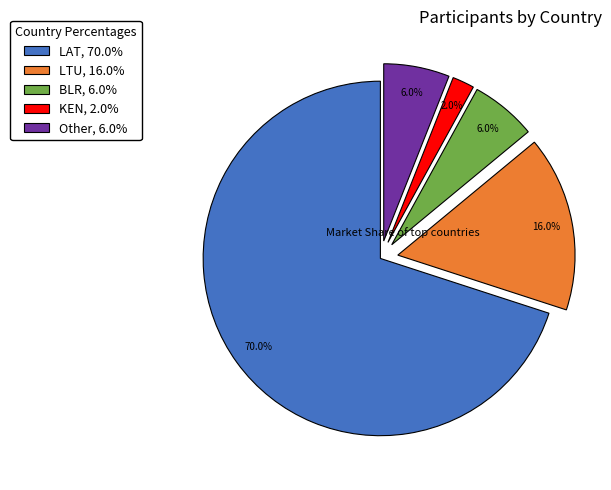

Which slice represents more than half of the pie?

LAT